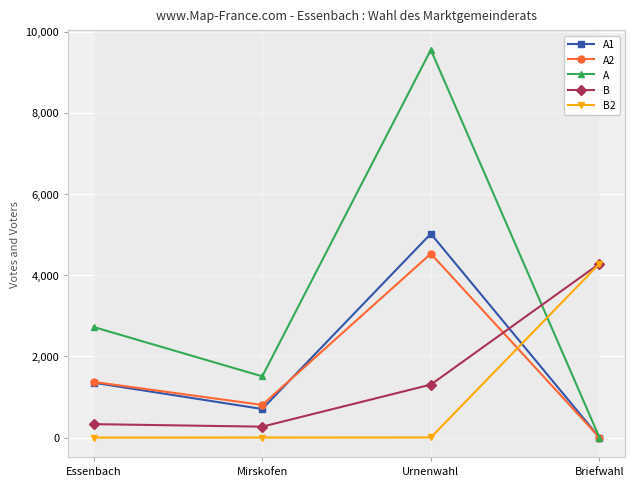

List the labels in order of A value, largest first.

Urnenwahl, Essenbach, Mirskofen, Briefwahl